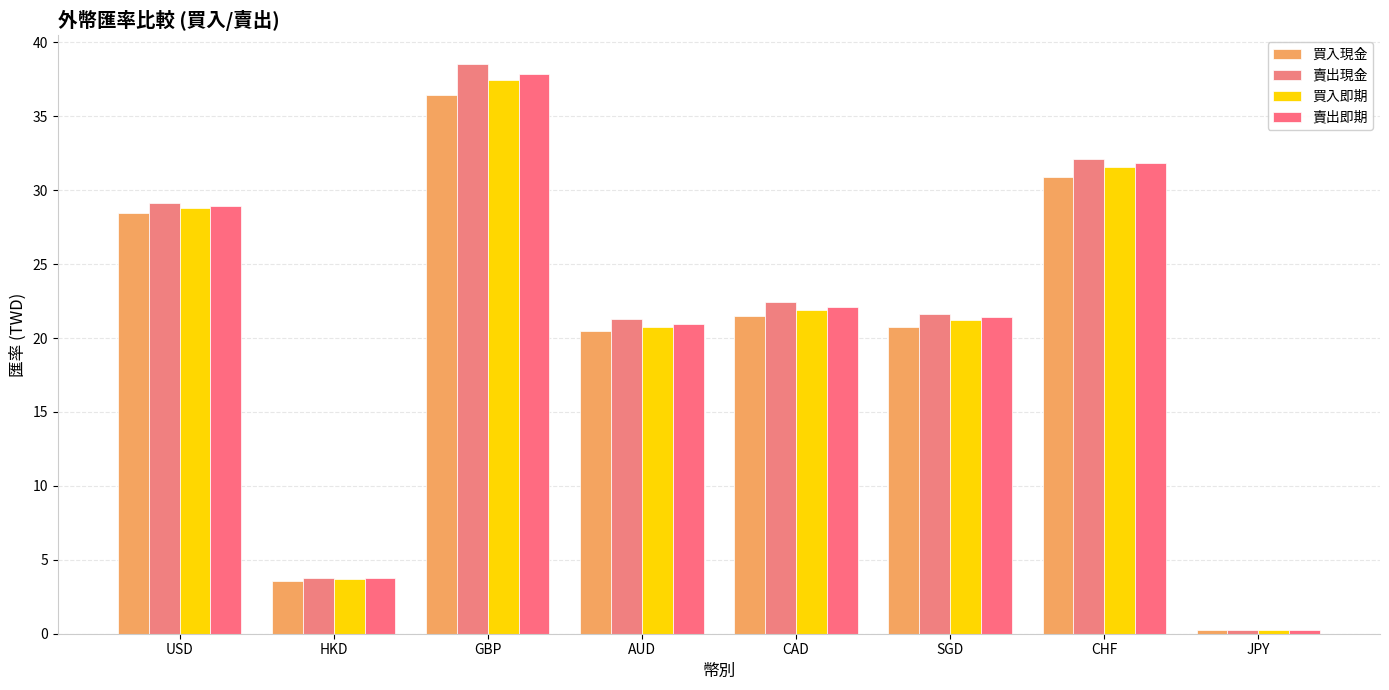

How many bars are there in total?

32